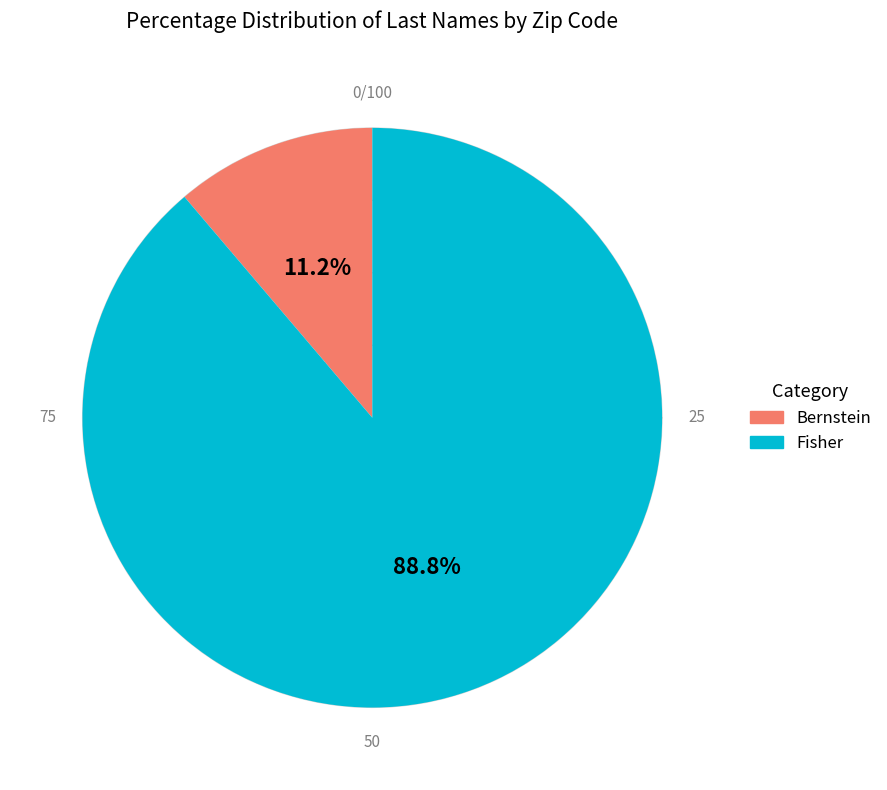

What is the majority slice?

Fisher